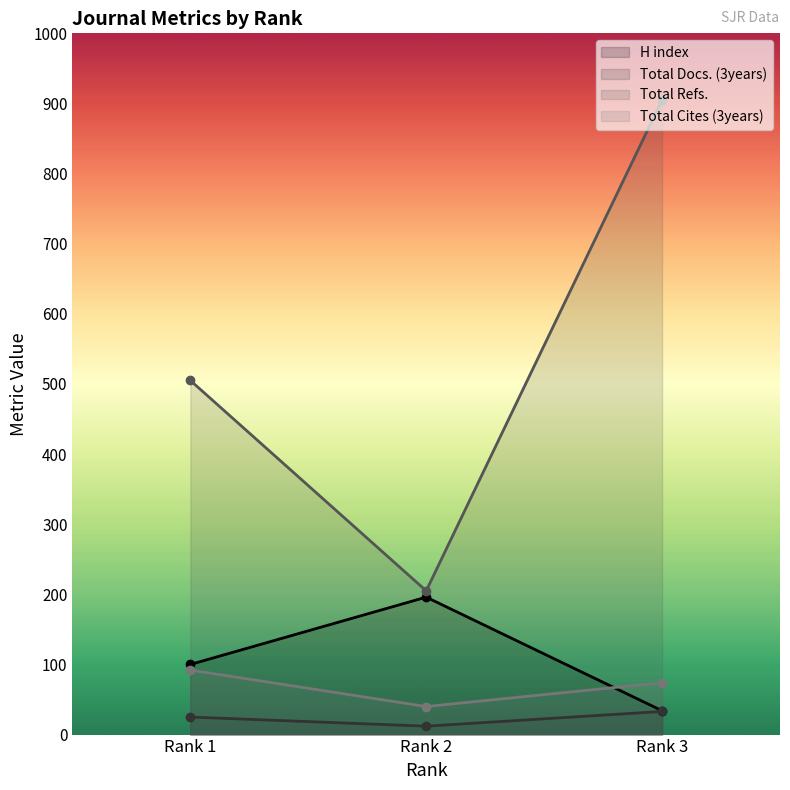

What are all the series names shown in the legend?

H index, Total Docs. (3years), Total Refs., Total Cites (3years)